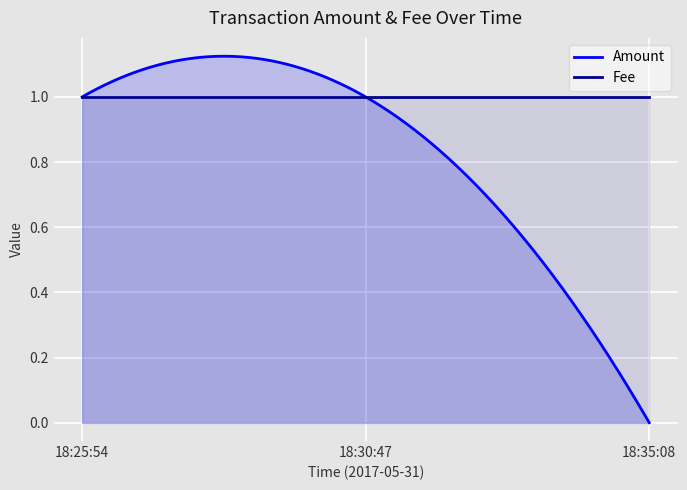

List the labels in order of Fee value, smallest first.

2017-05-31 18:25:54, 2017-05-31 18:30:47, 2017-05-31 18:35:08